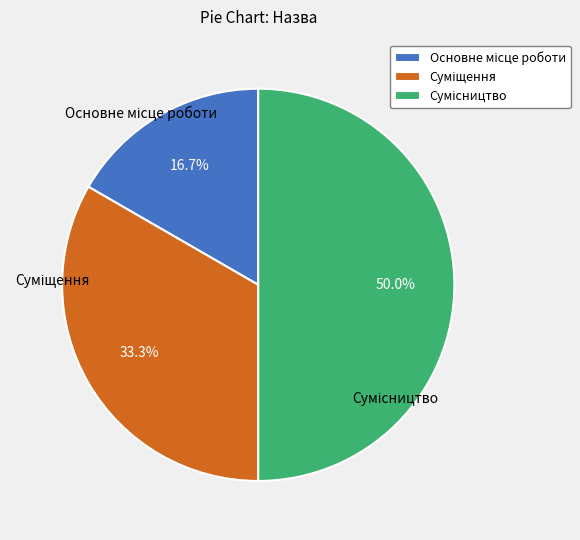

What is the total percentage of Суміщення and Основне місце роботи?

50.0%